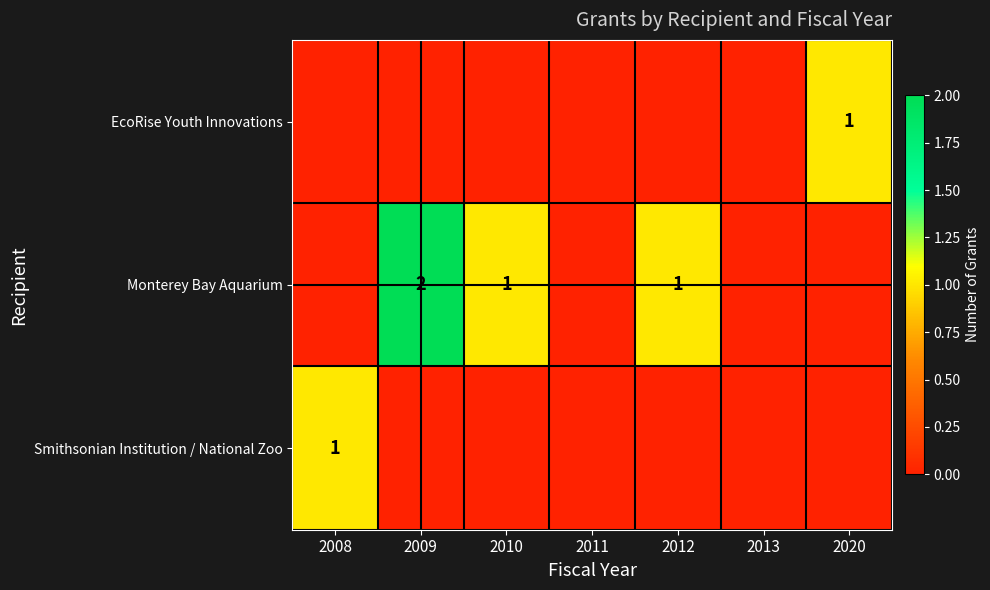

At how many categories does at least one series exceed 0?

5